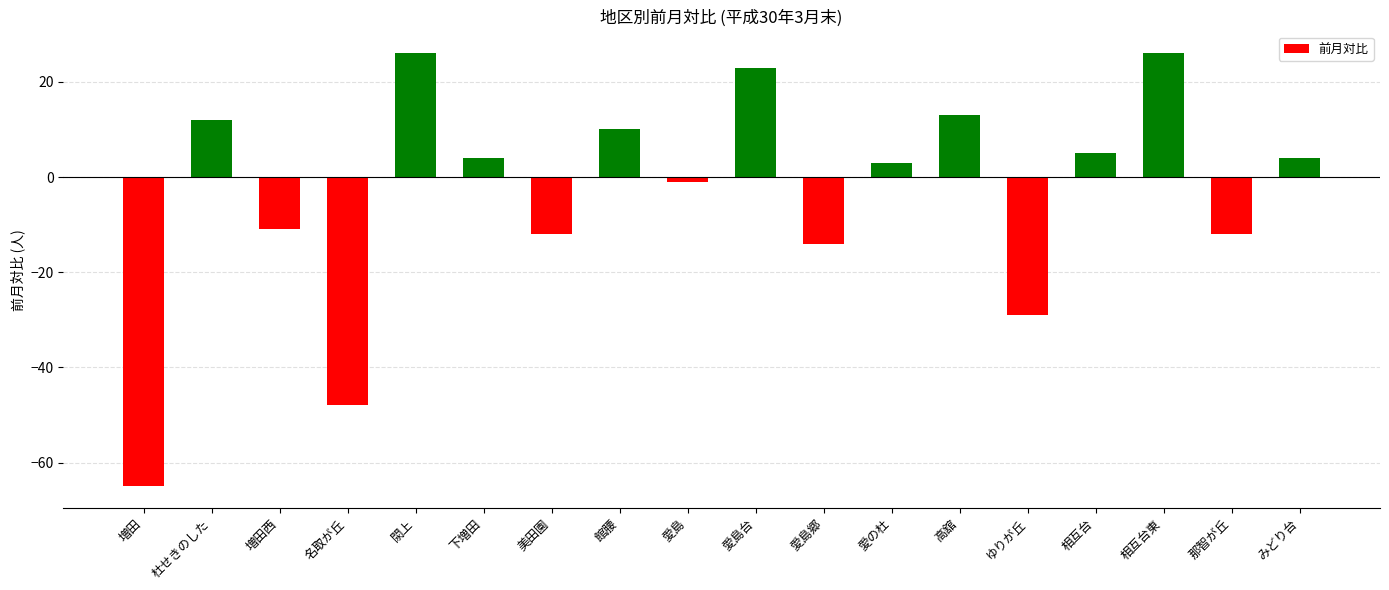

What is the difference between the maximum and minimum values?

91